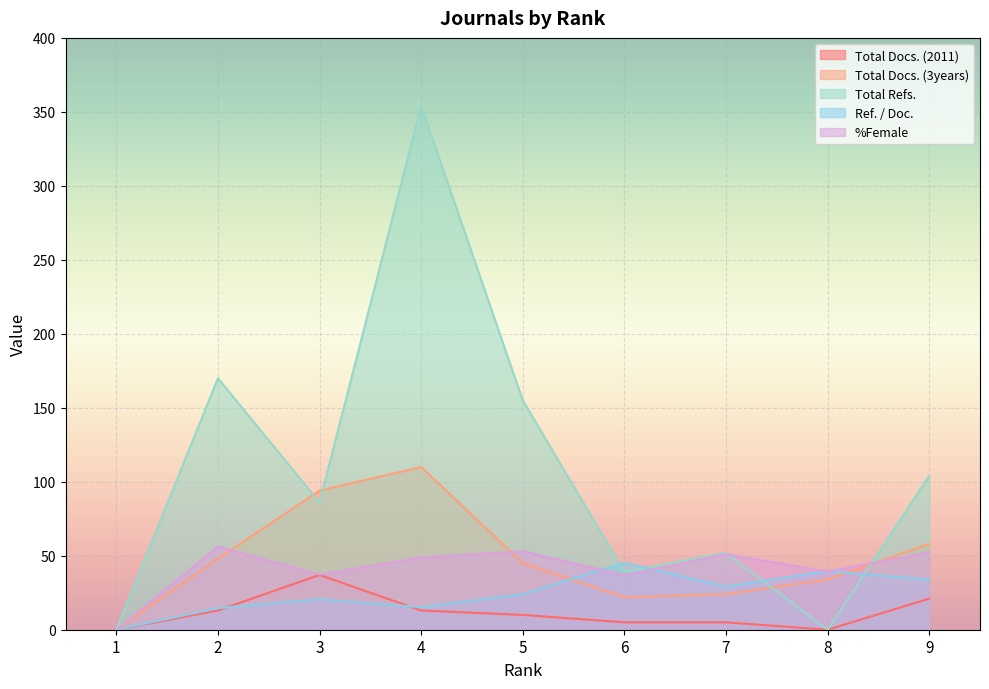

The Ref. / Doc. series shows 33.8 at 9. True or false?

True